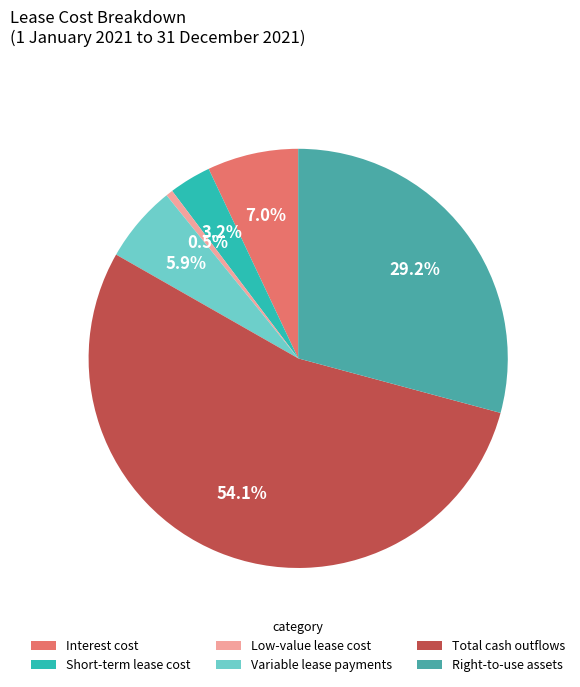

To the nearest percent, what is the difference between the largest and smallest slice percentages?

54%